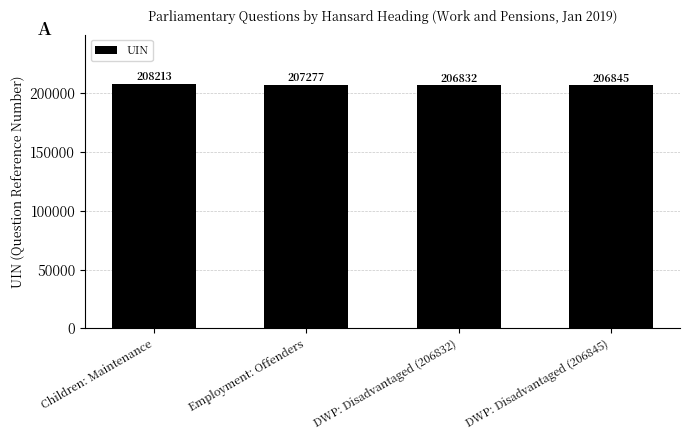

What is the difference between the values at DWP: Disadvantaged (206832) and Children: Maintenance?

1381